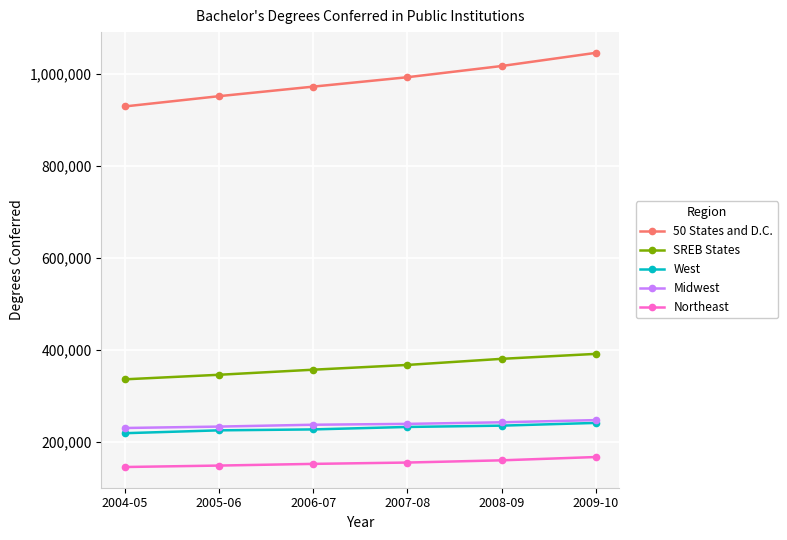

Does the chart have visible grid lines?

Yes